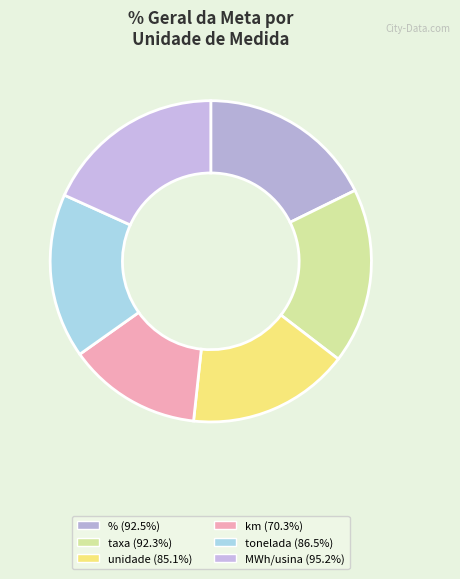

How many segments does this pie chart have?

6